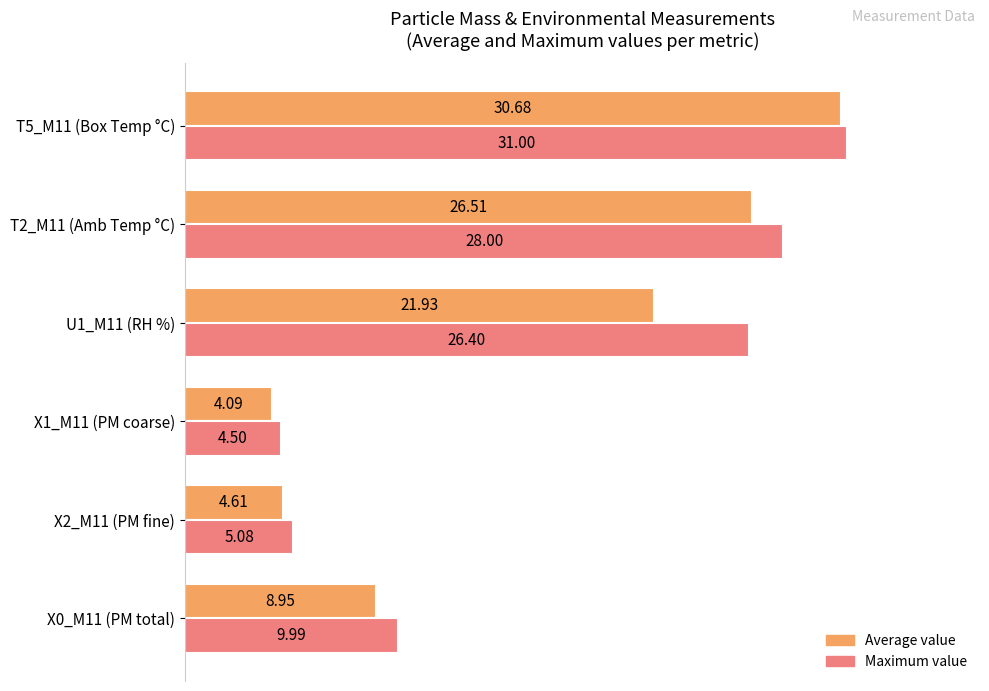

What are all the series names shown in the legend?

Average value, Maximum value